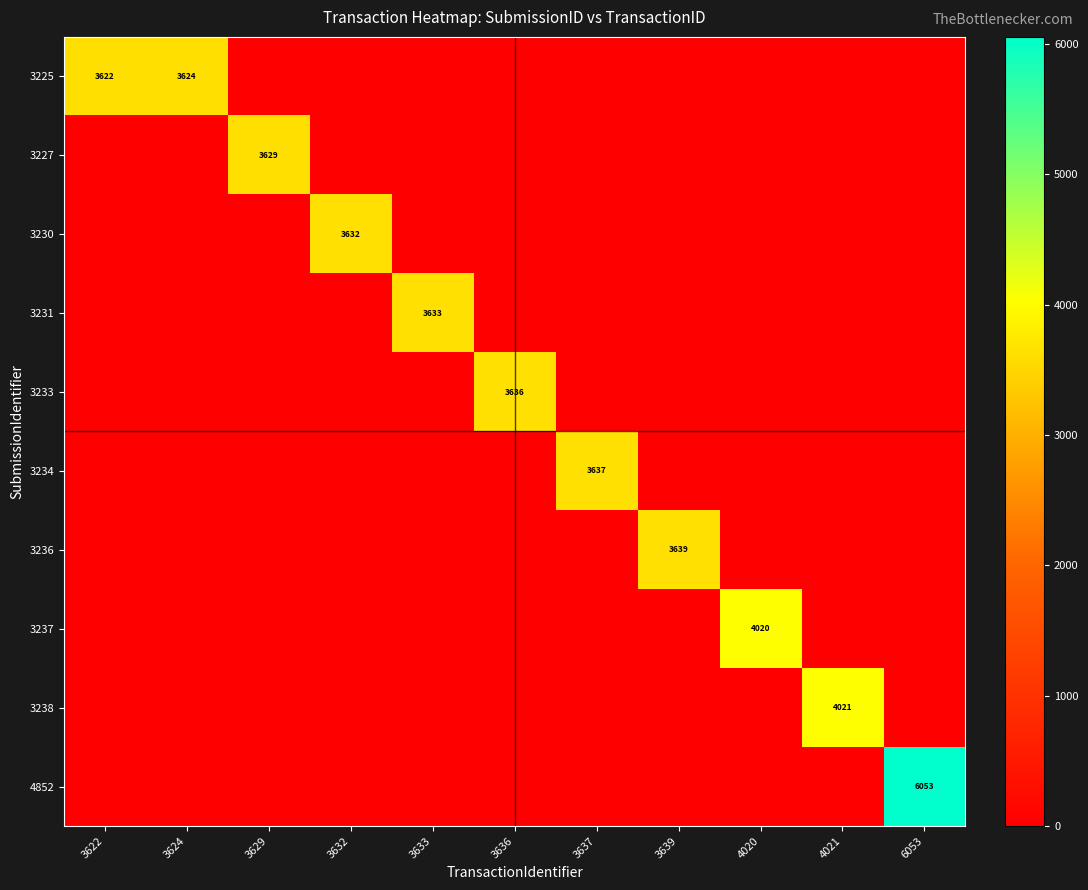

Rank the series at 4020 from lowest to highest value.

3225, 3227, 3230, 3231, 3233, 3234, 3236, 3238, 4852, 3237